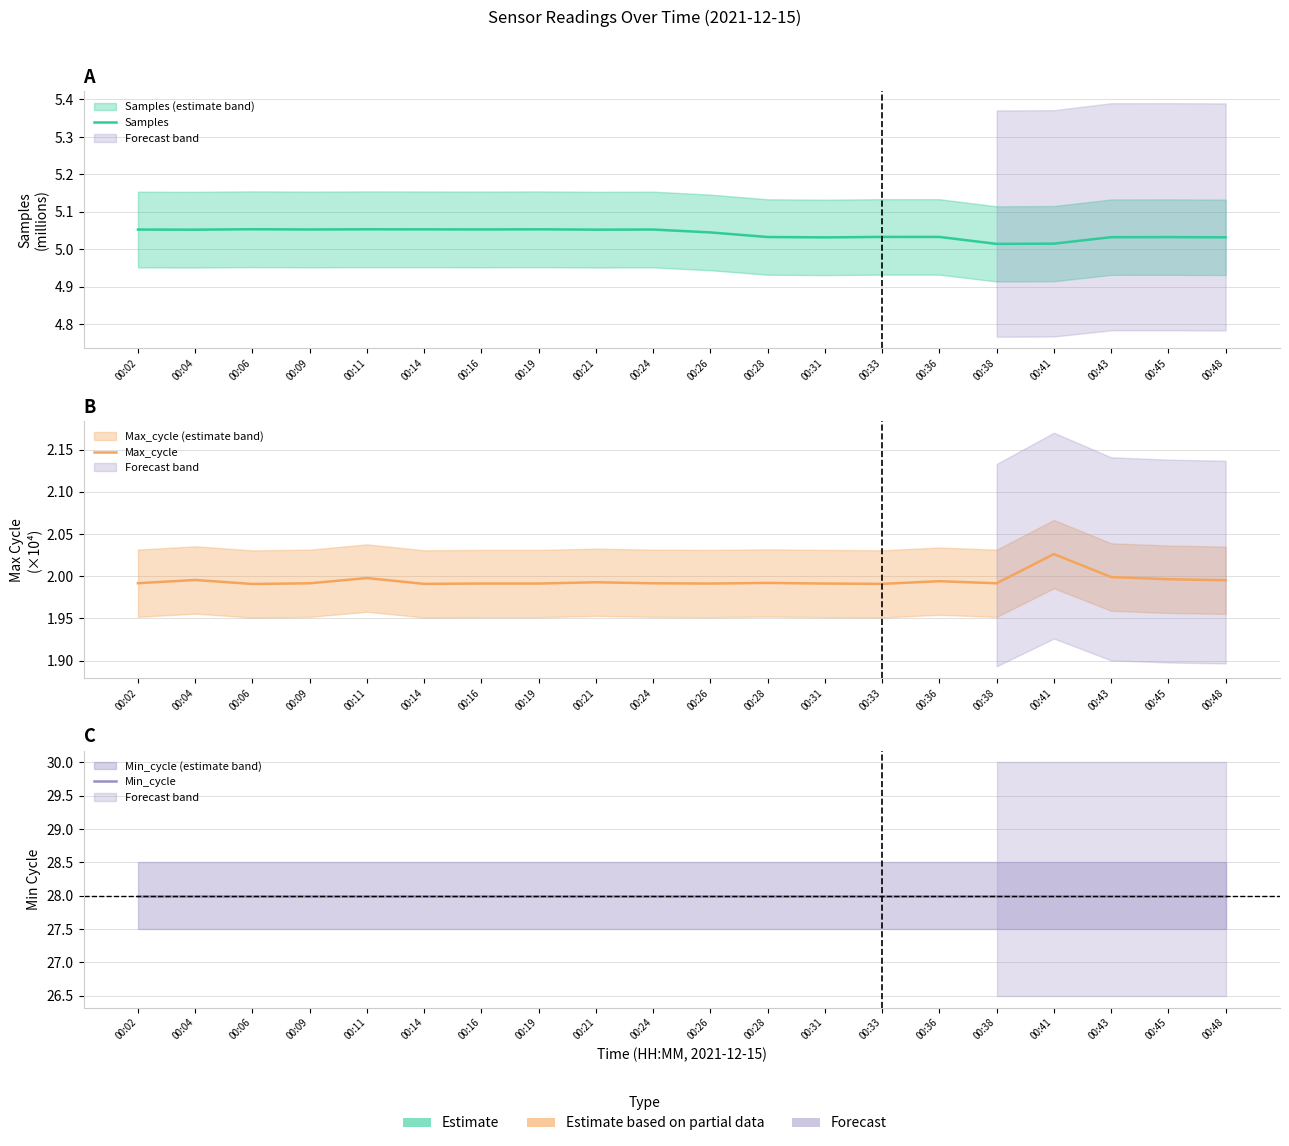

Is the value of Max_cycle at 00:11 greater than the value of Samples at 00:04?

No